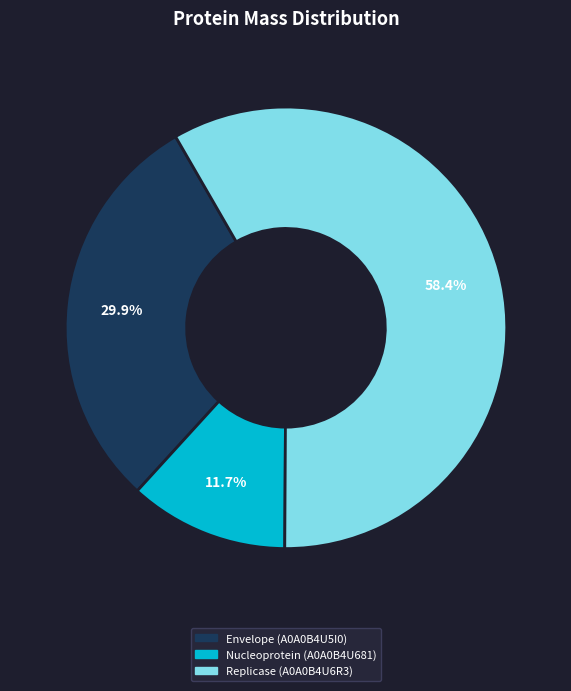

Combined, what portion of the pie is Nucleoprotein (A0A0B4U681) and Envelope (A0A0B4U5I0)?

41.6%